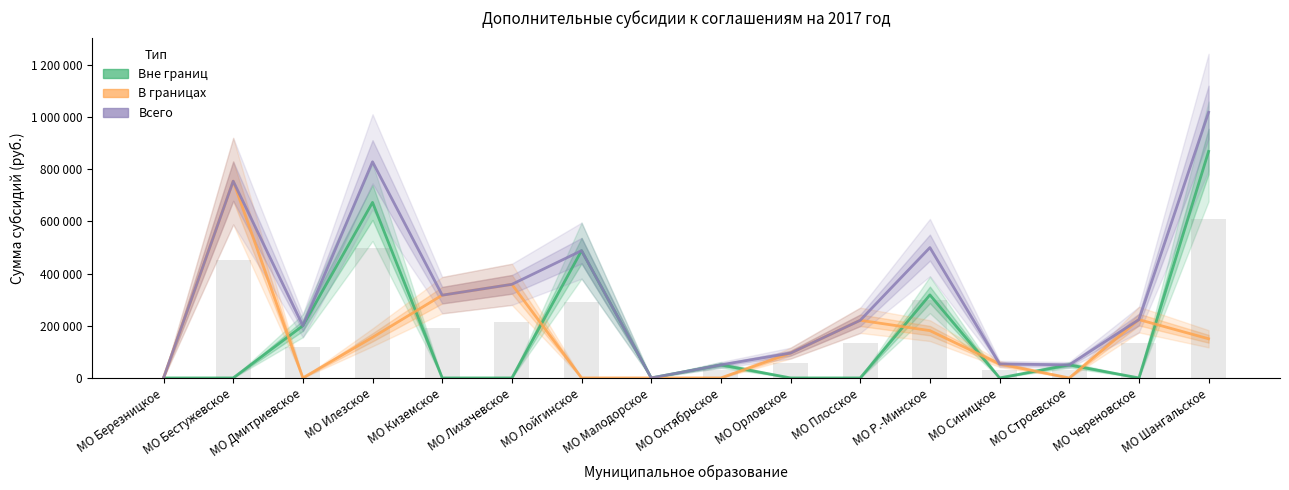

Reading left to right, extract all data points from this chart.

Вне границ: МО Березницкое=0.0	МО Бестужевское=0.0	МО Дмитриевское=200000.0	МО Илезское=672469.0	МО Киземское=0.0	МО Лихачевское=0.0	МО Лойгинское=487683.0	МО Малодорское=0.0	МО Октябрьское=50000.0	МО Орловское=0.0	МО Плосское=0.0	МО Р.-Минское=318145.0	МО Синицкое=0.0	МО Строевское=50000.0	МО Череновское=0.0	МО Шангальское=867745.0
В границах: МО Березницкое=0.0	МО Бестужевское=753849.3	МО Дмитриевское=0.0	МО Илезское=155476.4	МО Киземское=317000.0	МО Лихачевское=358540.6	МО Лойгинское=0.0	МО Малодорское=0.0	МО Октябрьское=0.0	МО Орловское=95000.0	МО Плосское=220761.2	МО Р.-Минское=181178.0	МО Синицкое=53623.8	МО Строевское=0.0	МО Череновское=223426.5	МО Шангальское=150000.0
Всего: МО Березницкое=0.0	МО Бестужевское=753849.3	МО Дмитриевское=200000.0	МО Илезское=827945.4	МО Киземское=317000.0	МО Лихачевское=358540.6	МО Лойгинское=487683.0	МО Малодорское=0.0	МО Октябрьское=50000.0	МО Орловское=95000.0	МО Плосское=220761.2	МО Р.-Минское=499323.0	МО Синицкое=53623.8	МО Строевское=50000.0	МО Череновское=223426.5	МО Шангальское=1017745.0